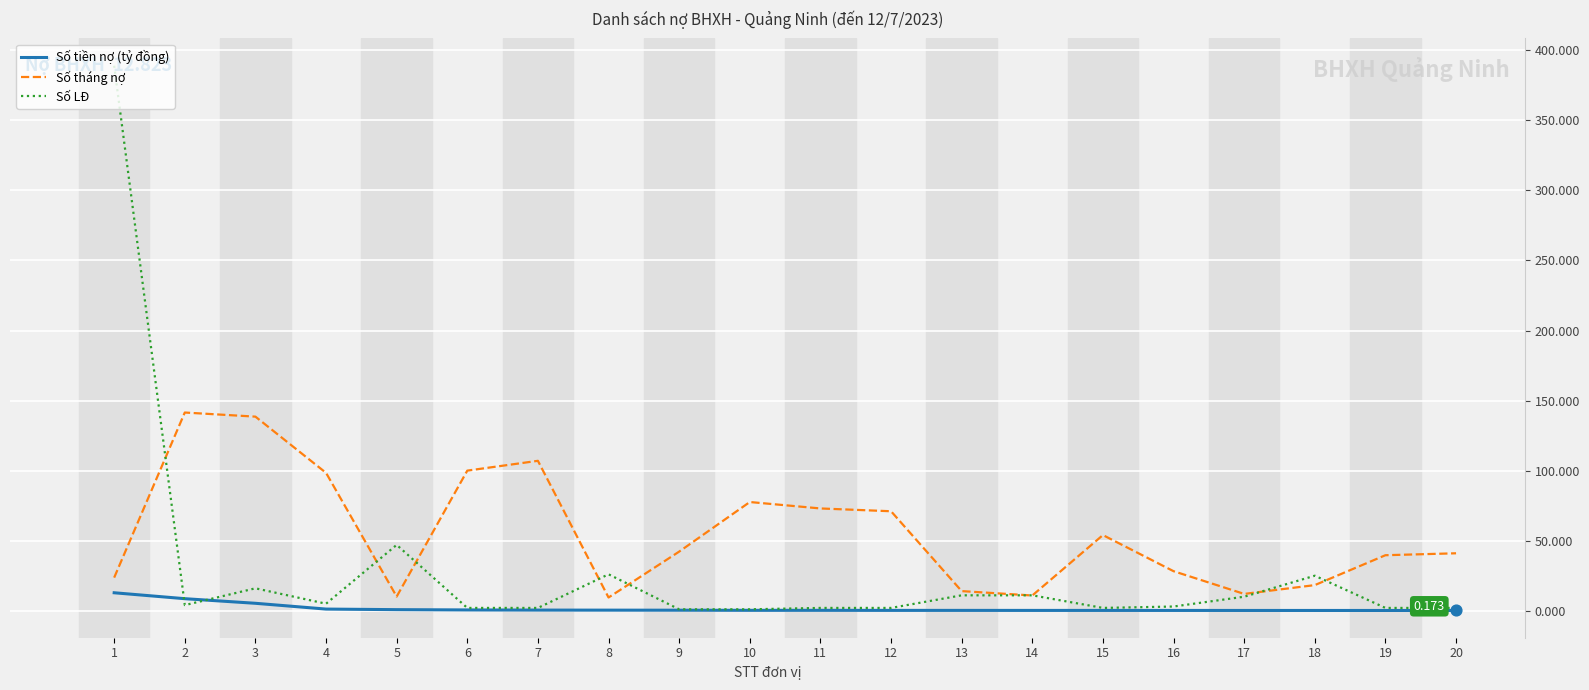

What are all the series names shown in the legend?

Số tiền nợ (tỷ đồng), Số tháng nợ, Số LĐ